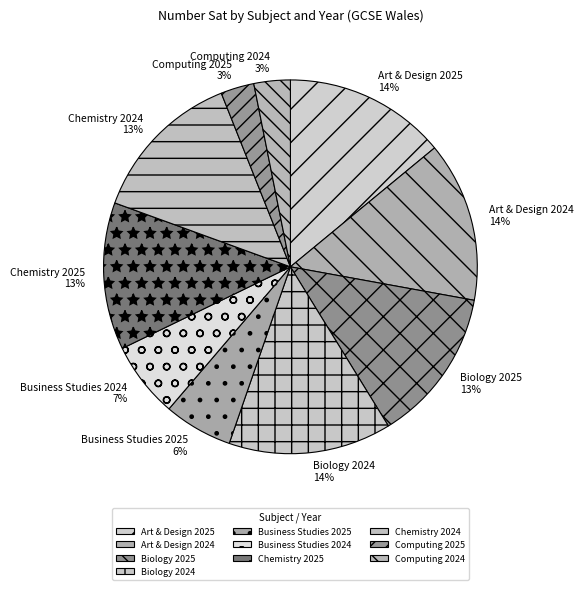

How many slices are in this pie chart?

10